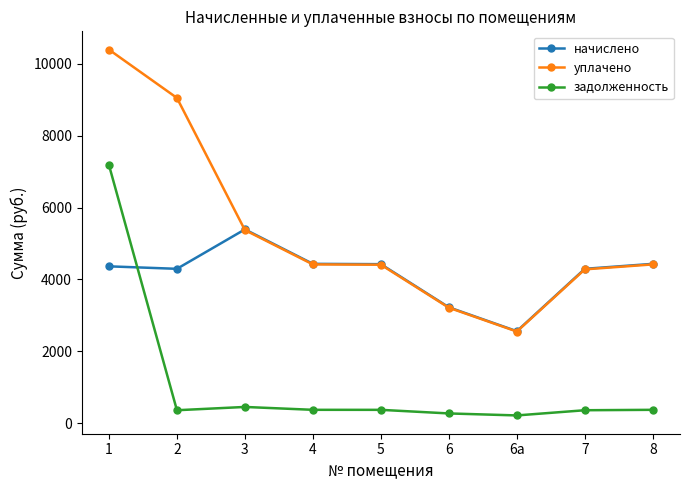

True or false: задолженность and уплачено intersect in this chart.

False